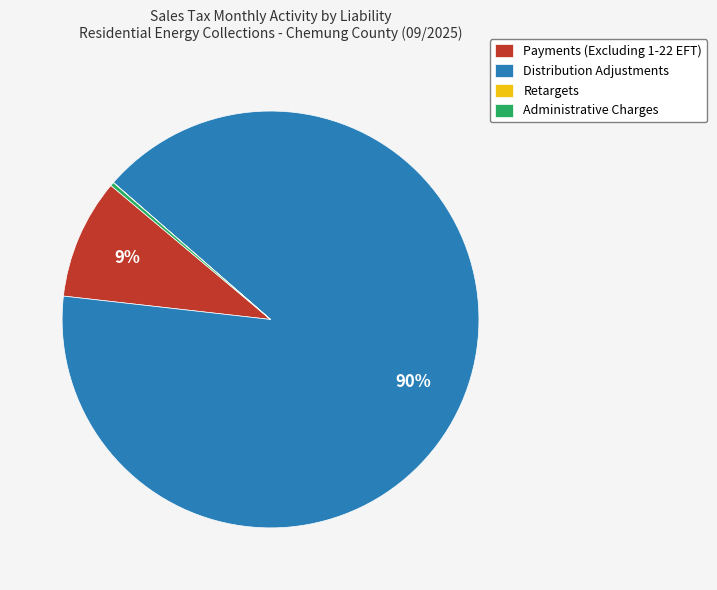

What is the ratio of the value at Distribution Adjustments to the value at Administrative Charges?

316.1